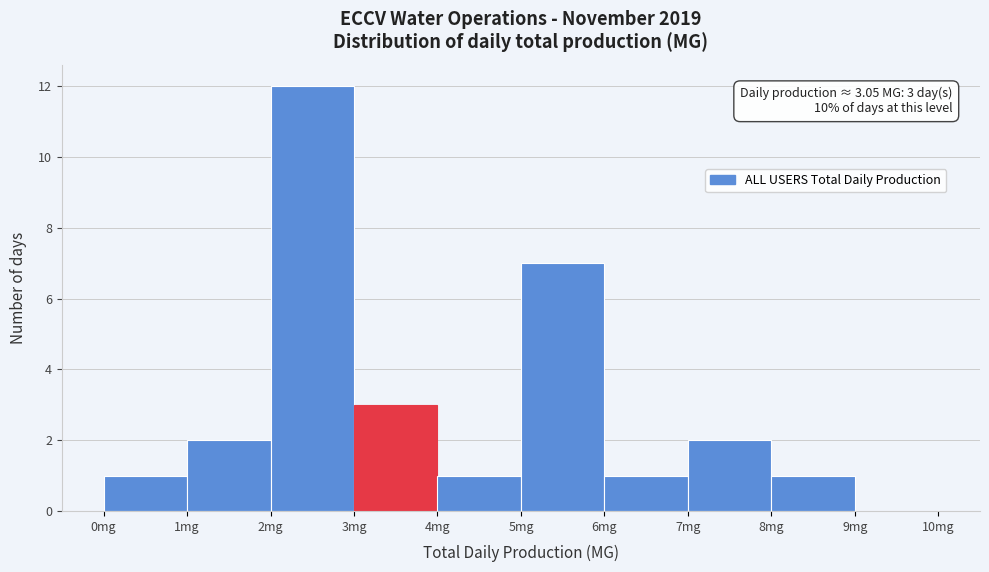

Over which range of the x-axis is the bar tallest?

2 to 3